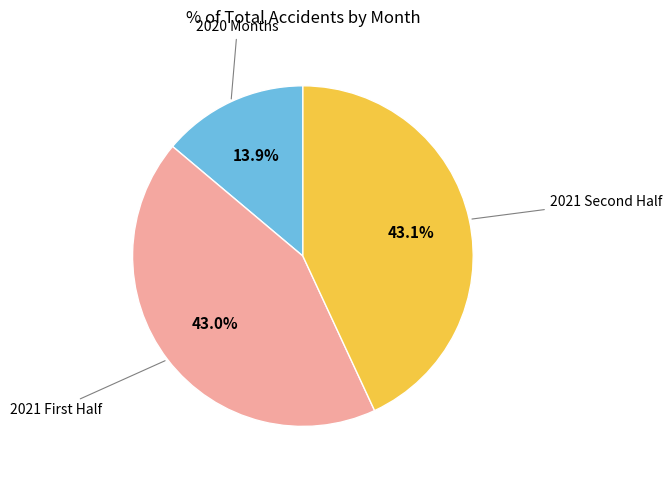

To the nearest percent, what is the difference between the largest and smallest slice percentages?

29%